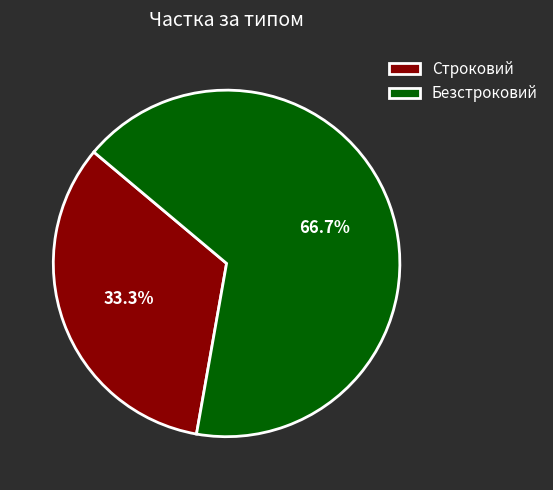

How many slices are in this pie chart?

2